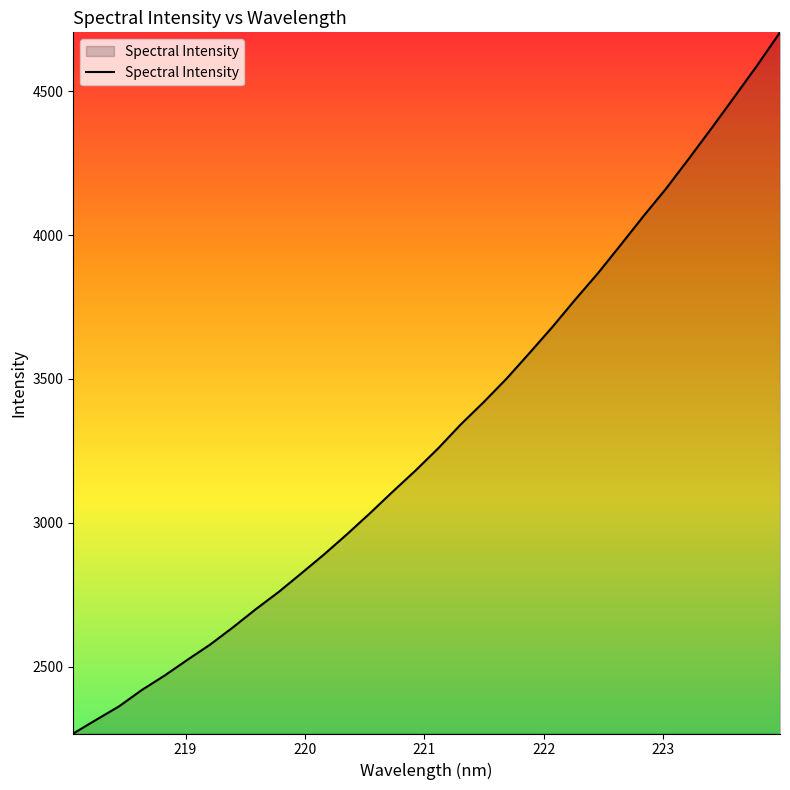

What is the minimum value shown in the chart?

2267.1